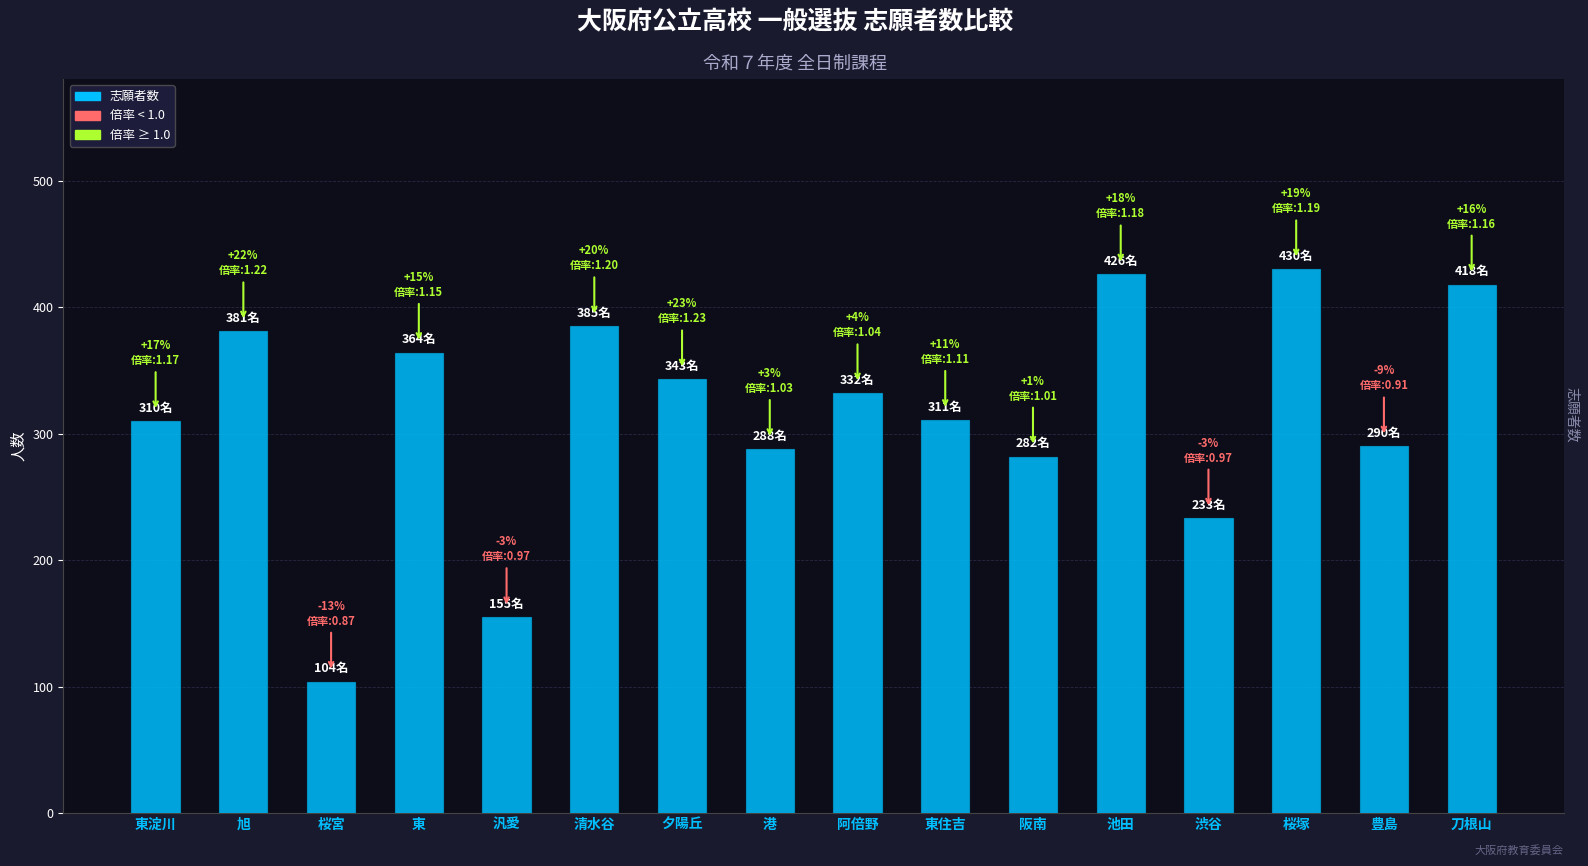

The value at 桜宮 is 25. True or false?

False